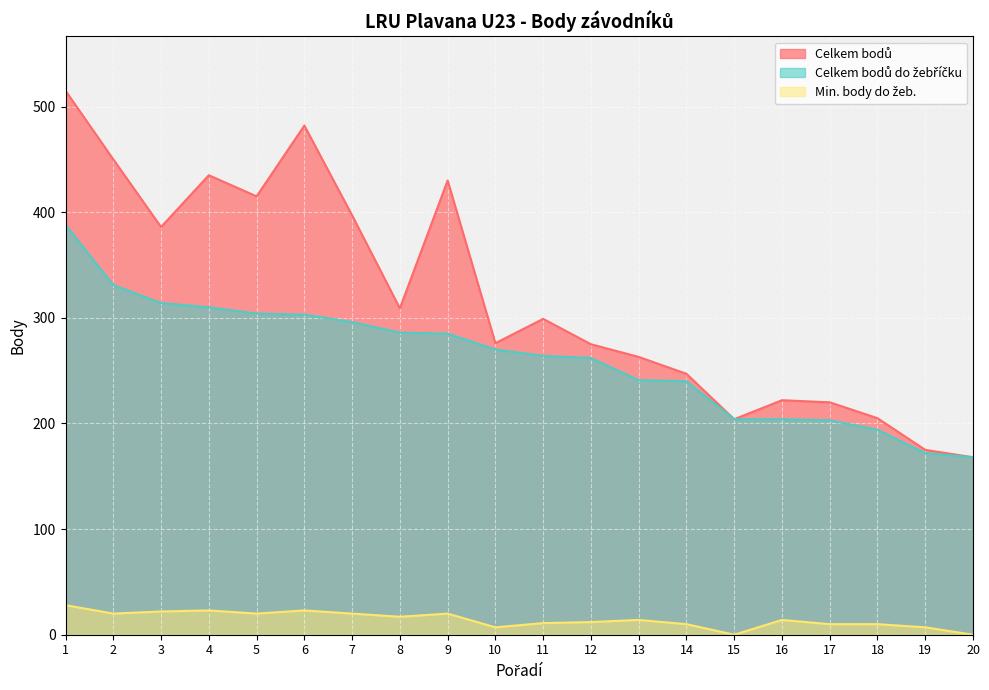

Rank the categories by Celkem bodů value from lowest to highest.

20, 19, 15, 18, 17, 16, 14, 13, 12, 10, 11, 8, 3, 7, 5, 9, 4, 2, 6, 1